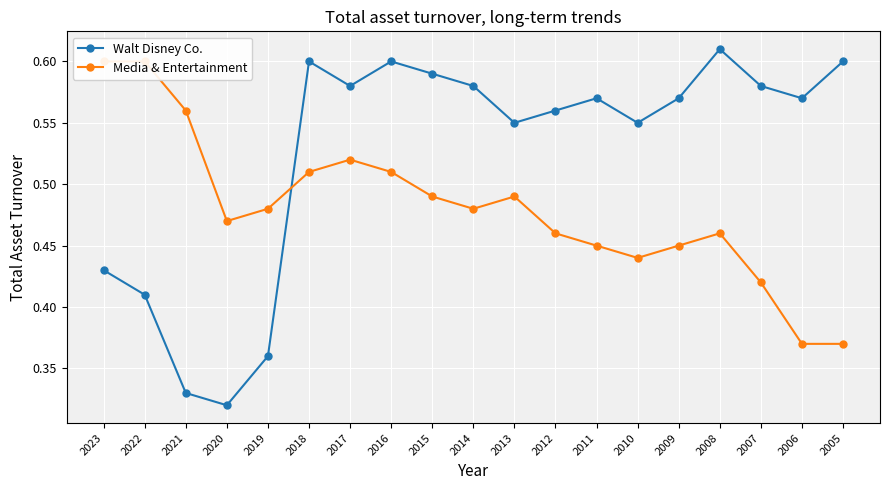

What is the difference between the second highest and second lowest values in the Walt Disney Co. series?

0.3